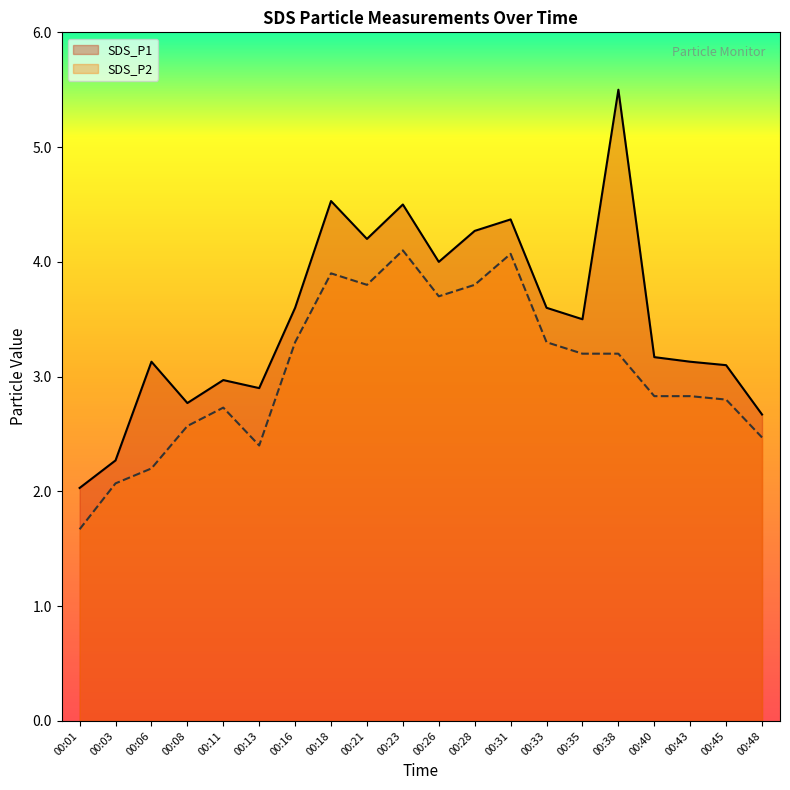

What is the sum of all SDS_P1 values?

70.2